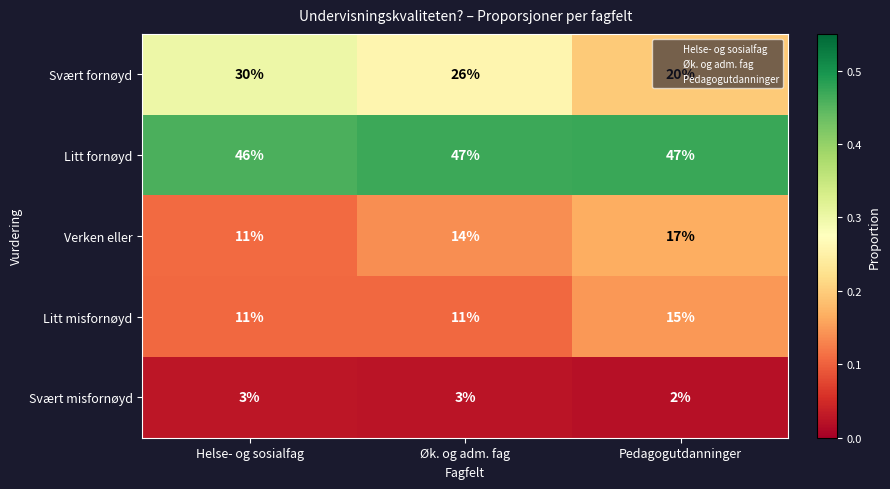

Where is Svært fornøyd nearest to the value 25?

Øk. og adm. fag